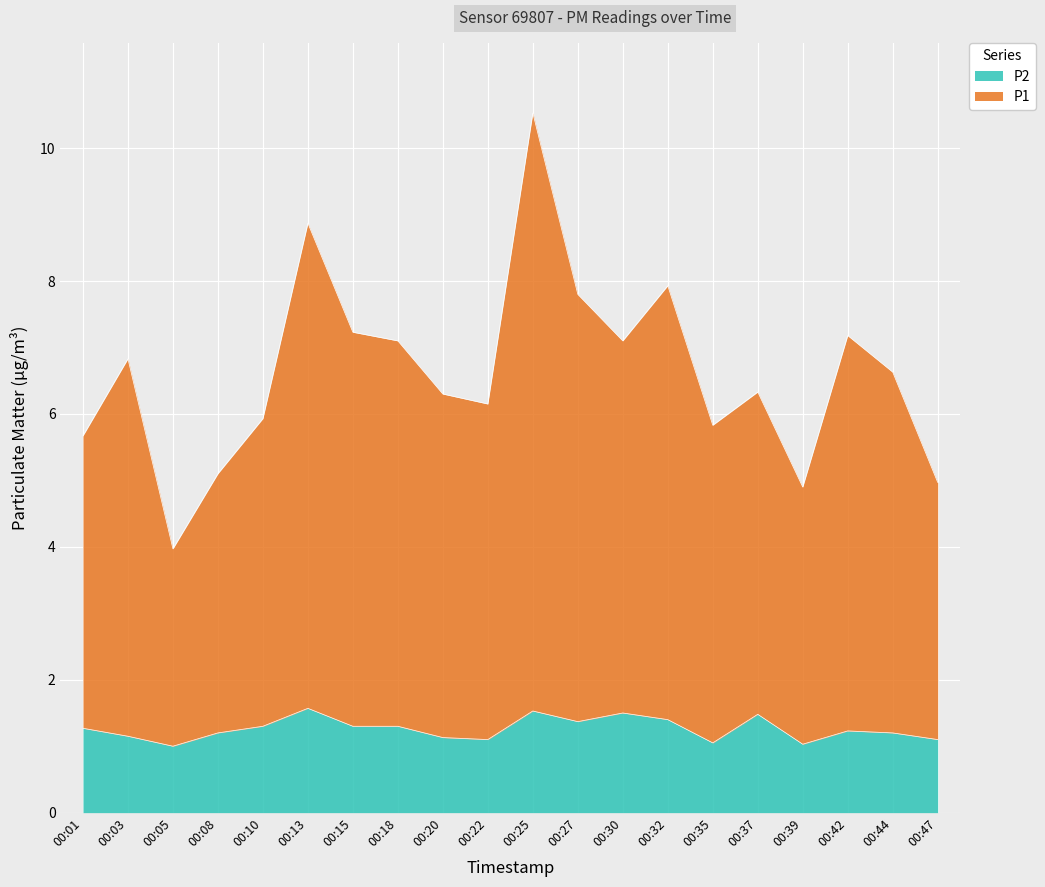

Is it true that P2 equals 1.5 at 00:39?

False